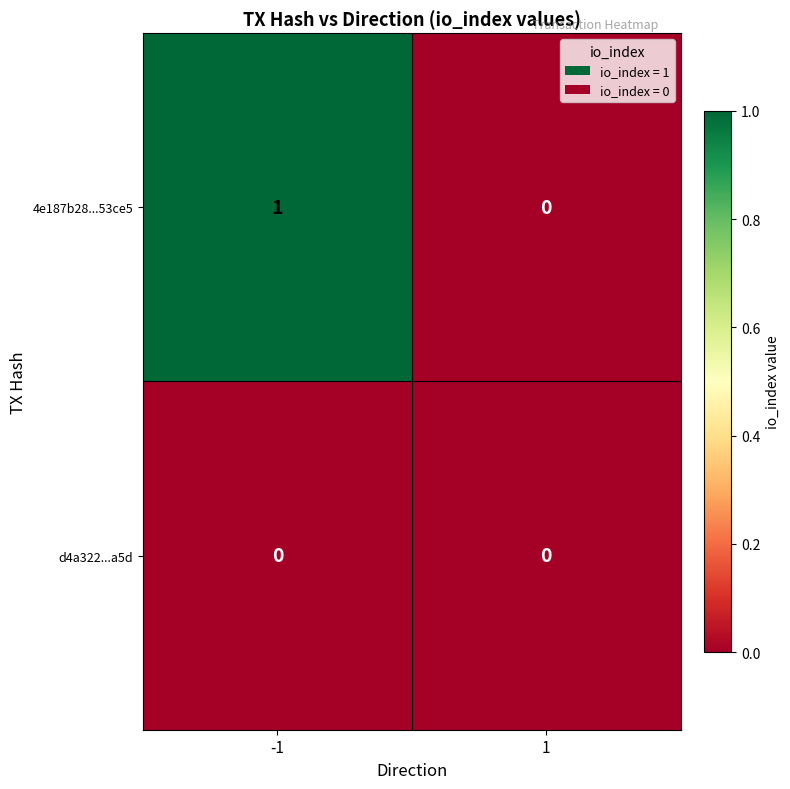

Which series has the largest total across all categories?

4e187b28...53ce5